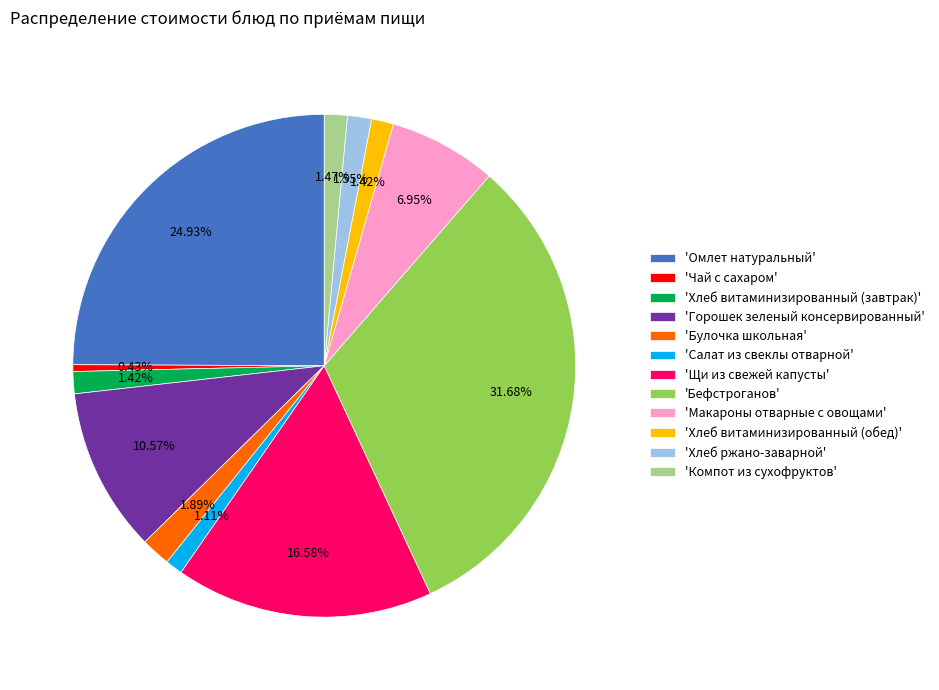

Which has a higher value, 'Горошек зеленый консервированный' or 'Чай с сахаром'?

'Горошек зеленый консервированный'